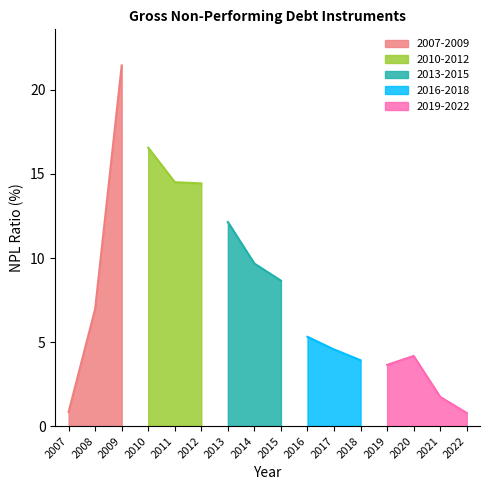

Reading right to left, what are all the values shown in this chart?

0.8	1.7	4.2	3.6	3.9	4.6	5.3	8.7	9.7	12.1	14.4	14.5	16.6	21.5	7.0	0.8